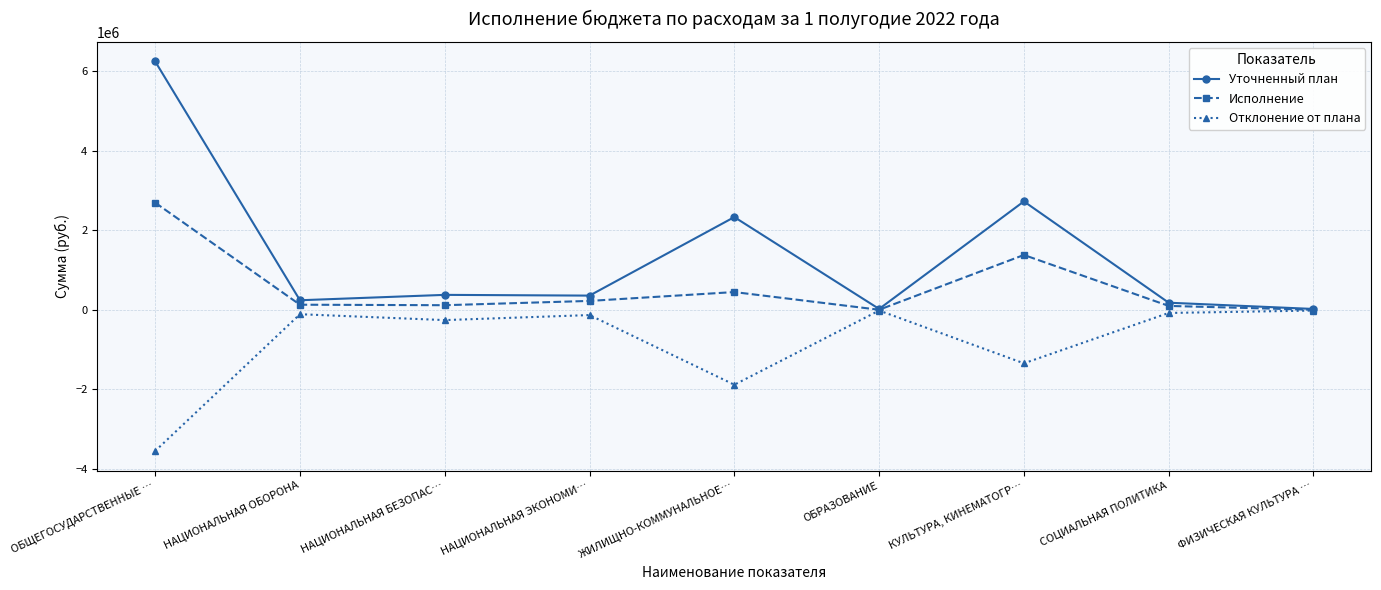

What is the label of the 8th point from the left?

СОЦИАЛЬНАЯ ПОЛИТИКА